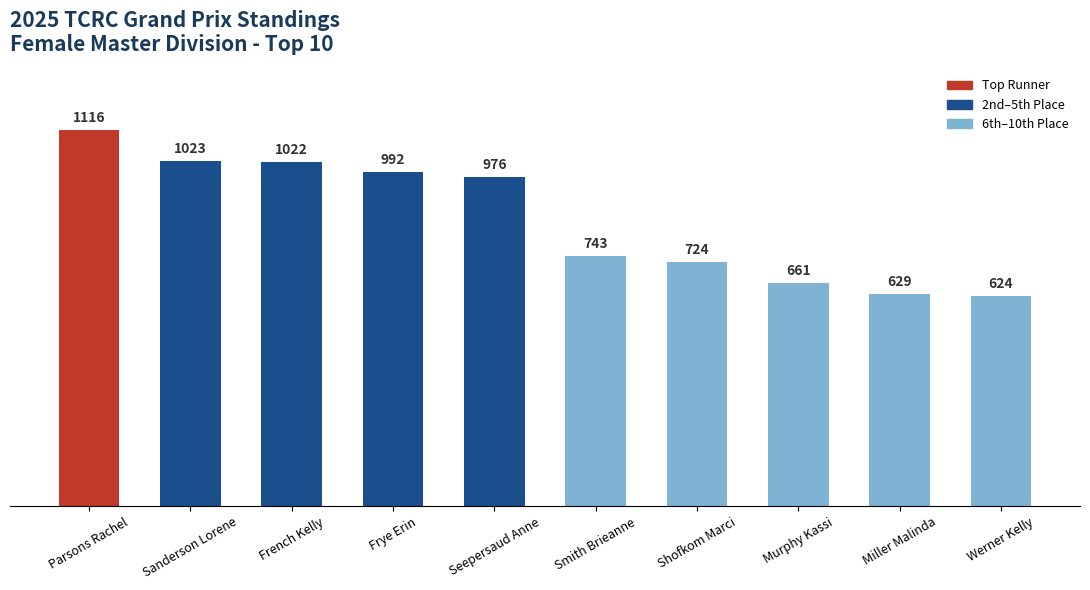

Reading left to right, transcribe all the data shown in this chart.

1116	1023	1022	992	976	743	724	661	629	624